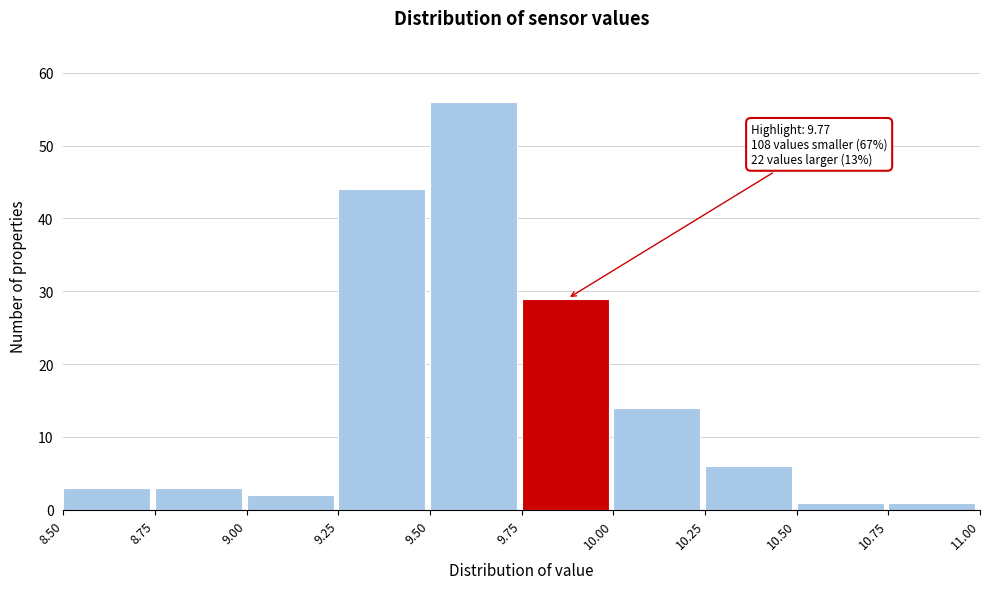

Which range on the x-axis has the tallest bar?

9.50 to 9.75